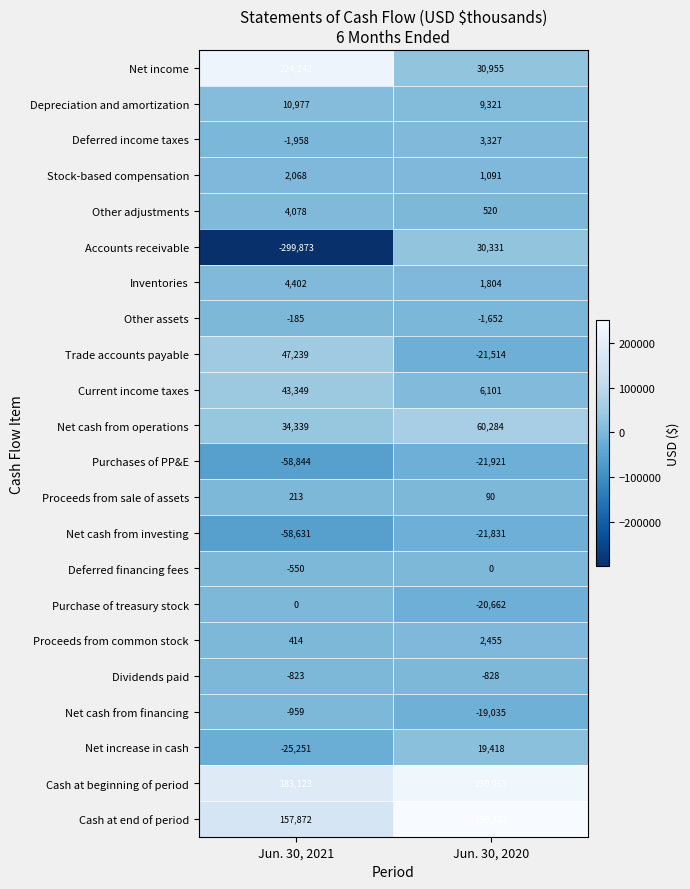

Which category has the highest value in the Accounts receivable series?

Jun. 30, 2020